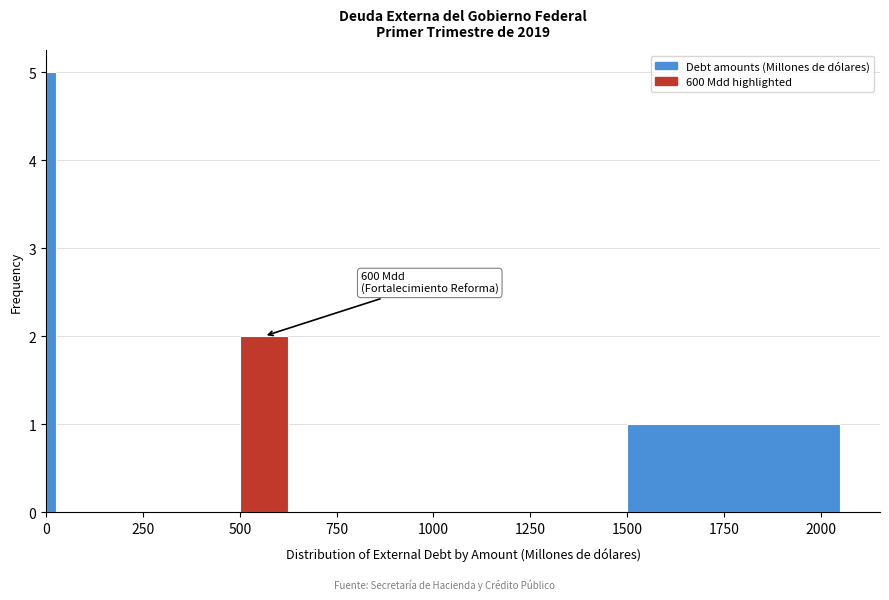

Around what value on the x-axis is the tallest bar? Give the approximate position of its centre, as read against the axis.

0